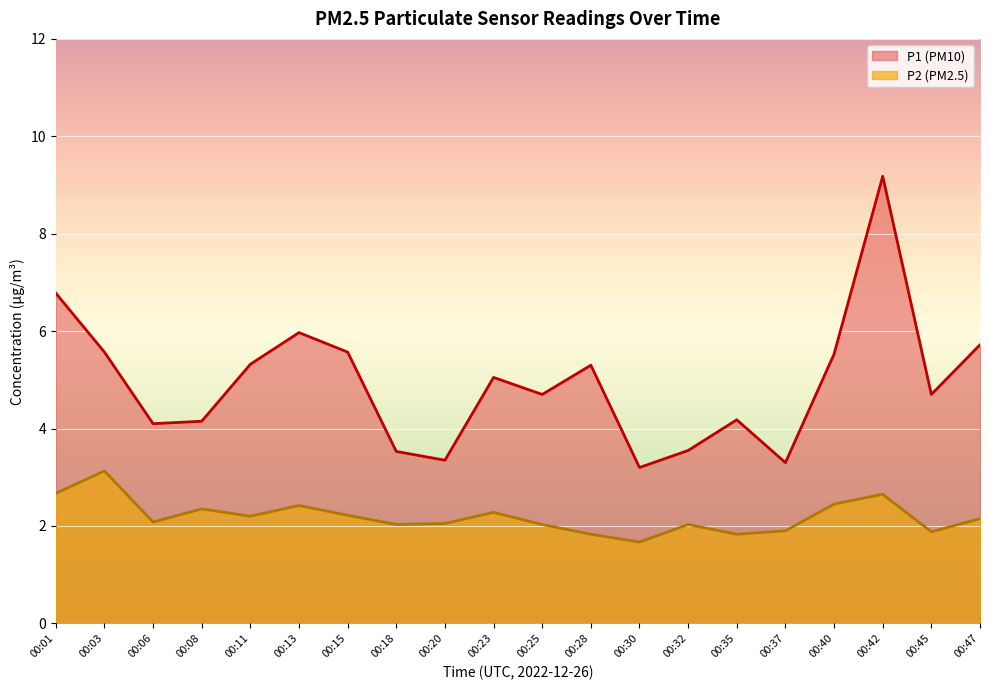

Between 00:37 and 00:35, which is larger?

00:35